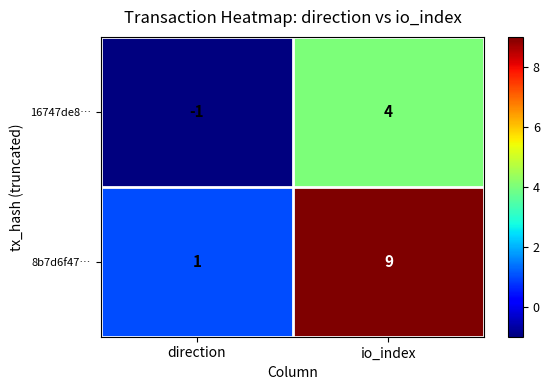

At which label is 8b7d6f47… closest to 5?

direction